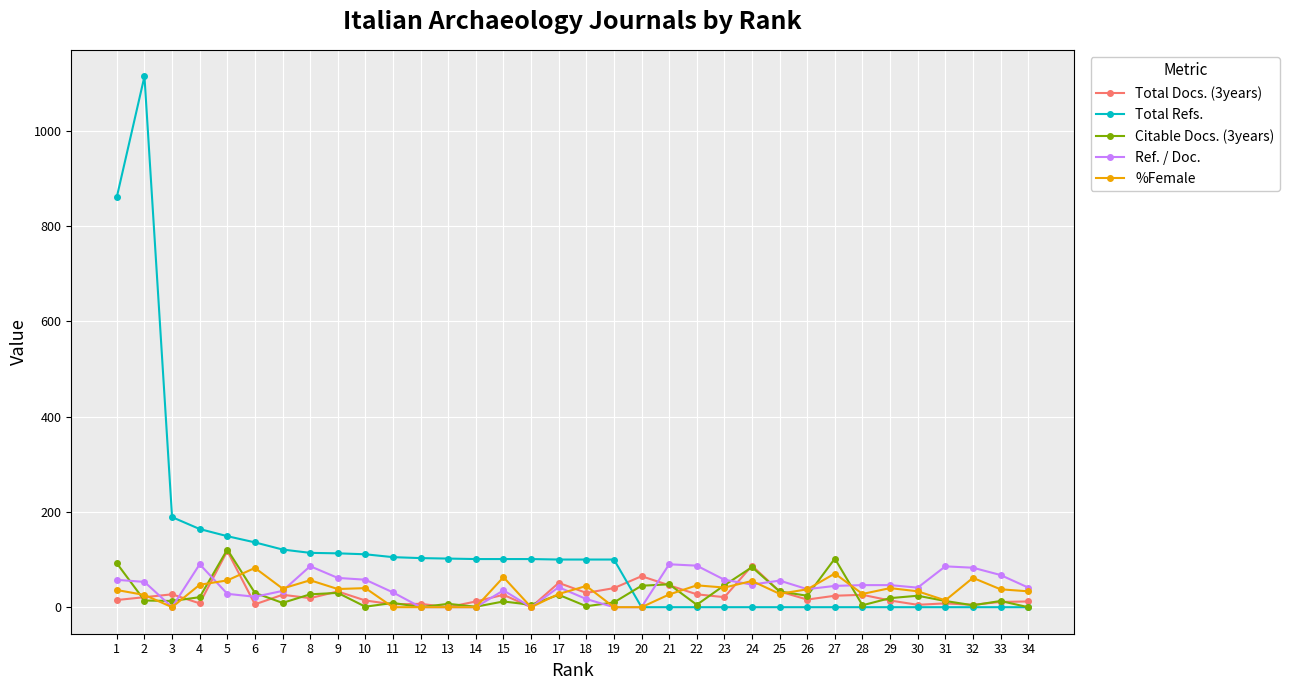

What is the spread (max minus min) of values at 34?

41.2